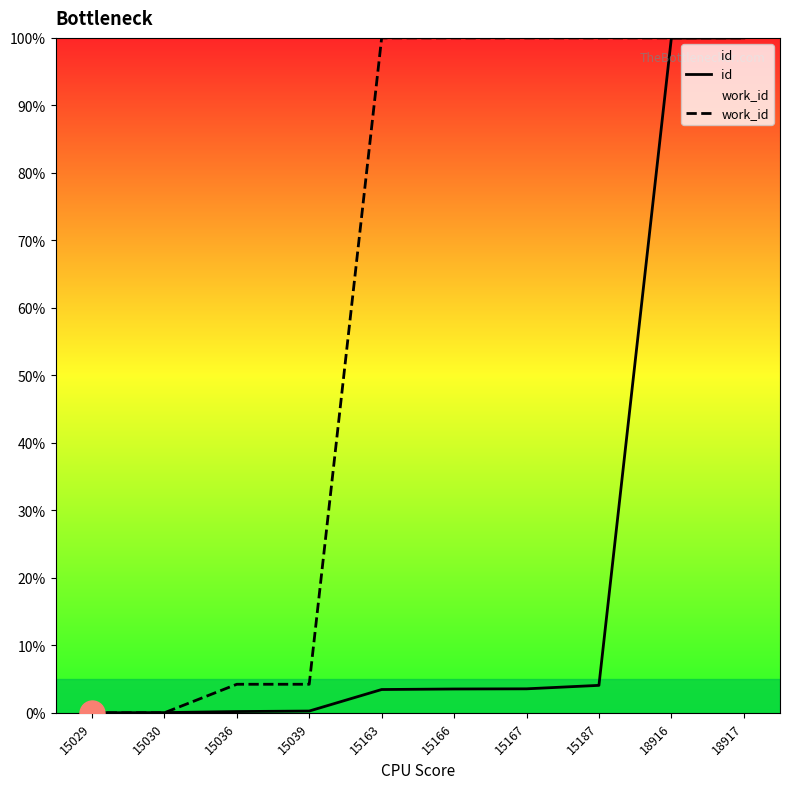

Which series has the largest total across all categories?

work_id